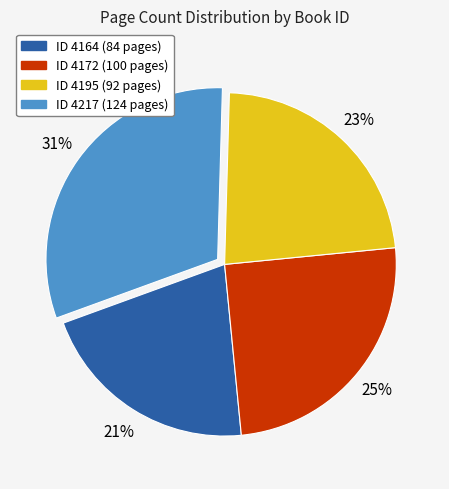

To the nearest percent, what is the average slice percentage?

25%